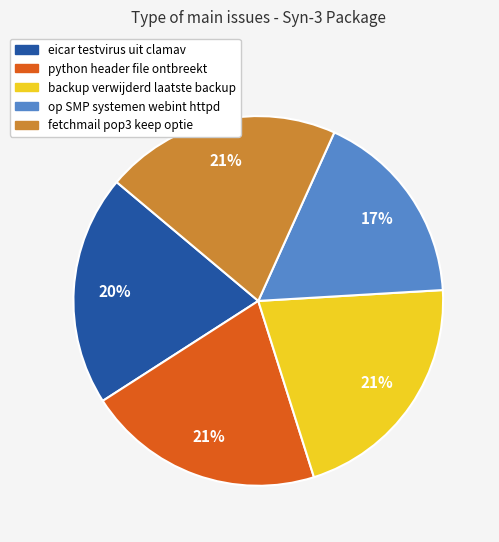

What is the ratio of the value at eicar testvirus uit clamav to the value at python header file ontbreekt?

1.0